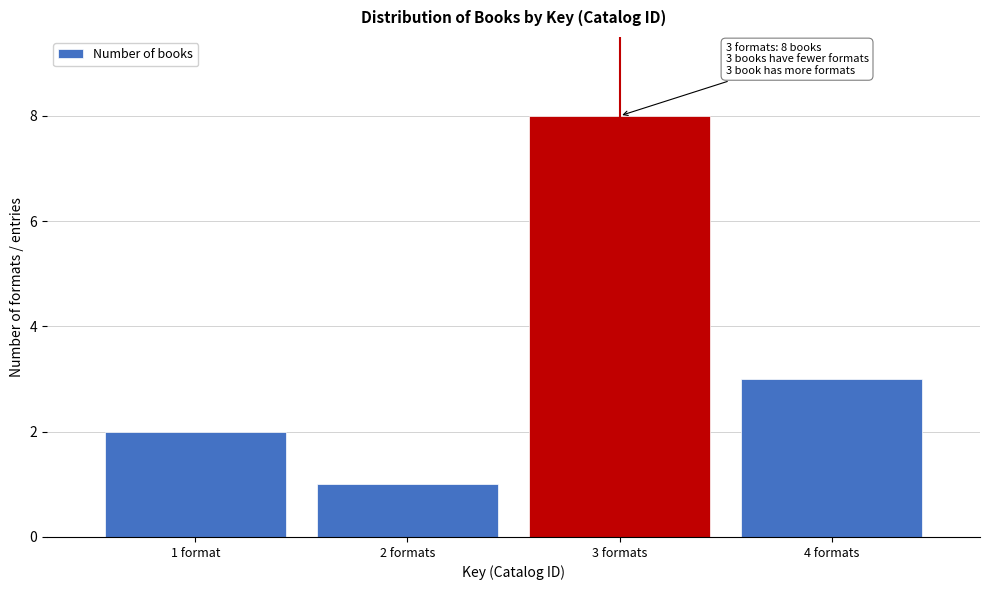

Reading right to left, what are all the values shown in this chart?

3	8	1	2